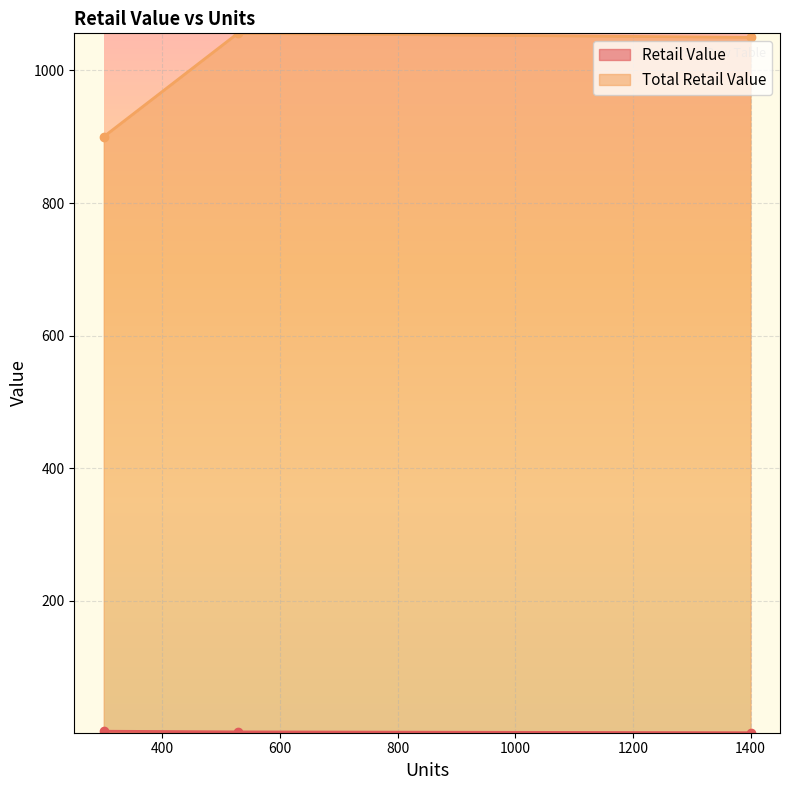

Where does the Retail Value series first go above 2?

300